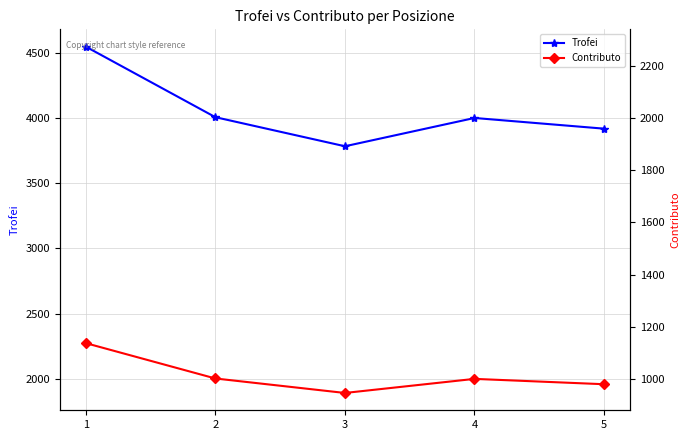

Rank the categories by Trofei value from lowest to highest.

3, 5, 4, 2, 1